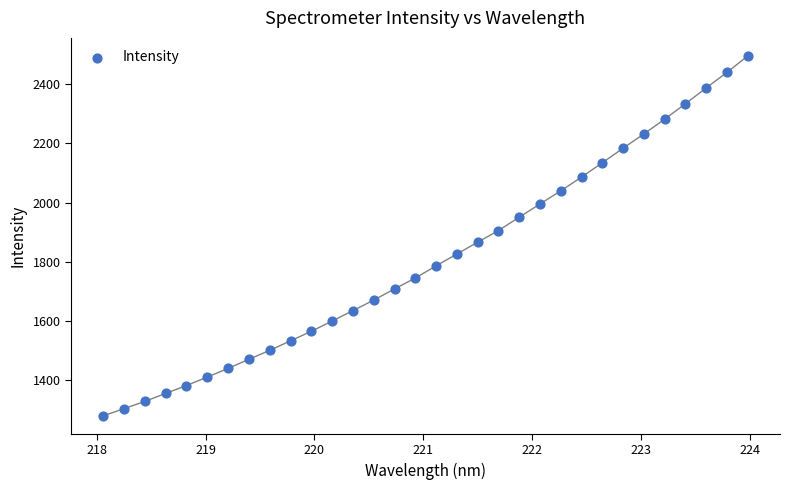

What is the range of Y values (max minus min)?

1213.7